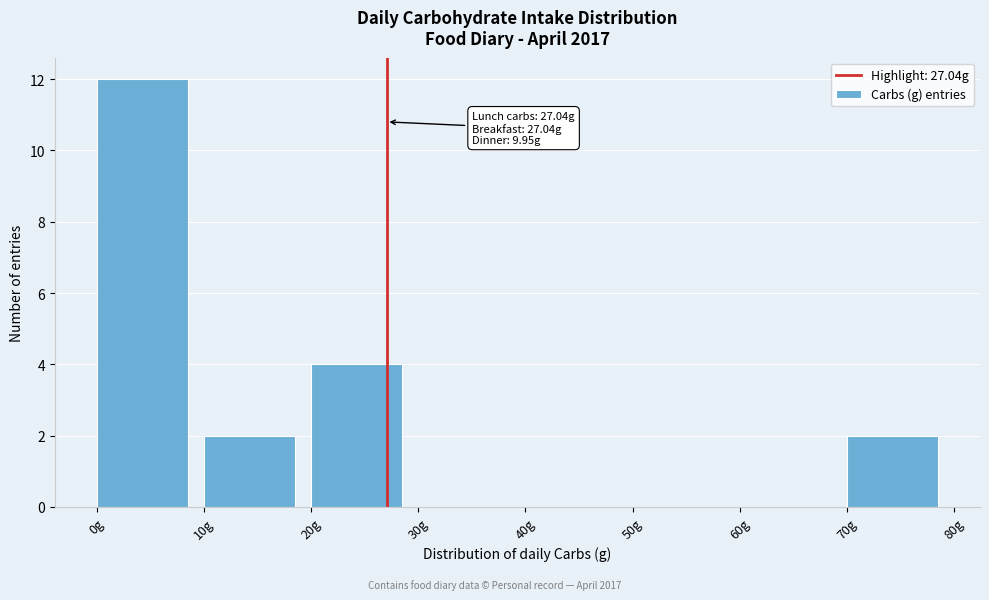

Which range on the x-axis has the tallest bar?

0 to 10